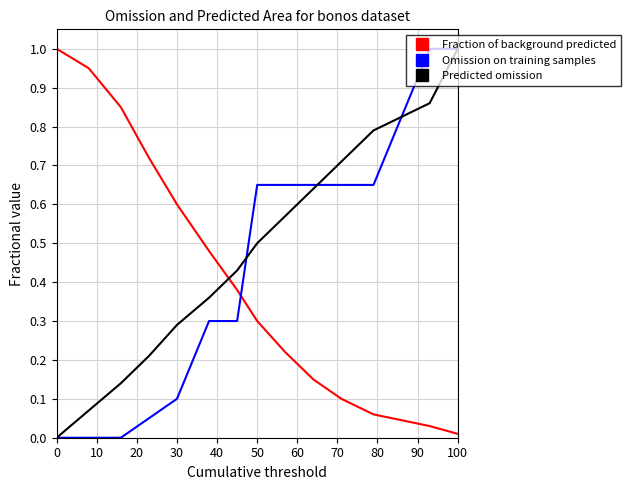

Which series ends up on top after the final intersection of Fraction of background predicted and Omission on training samples?

Omission on training samples